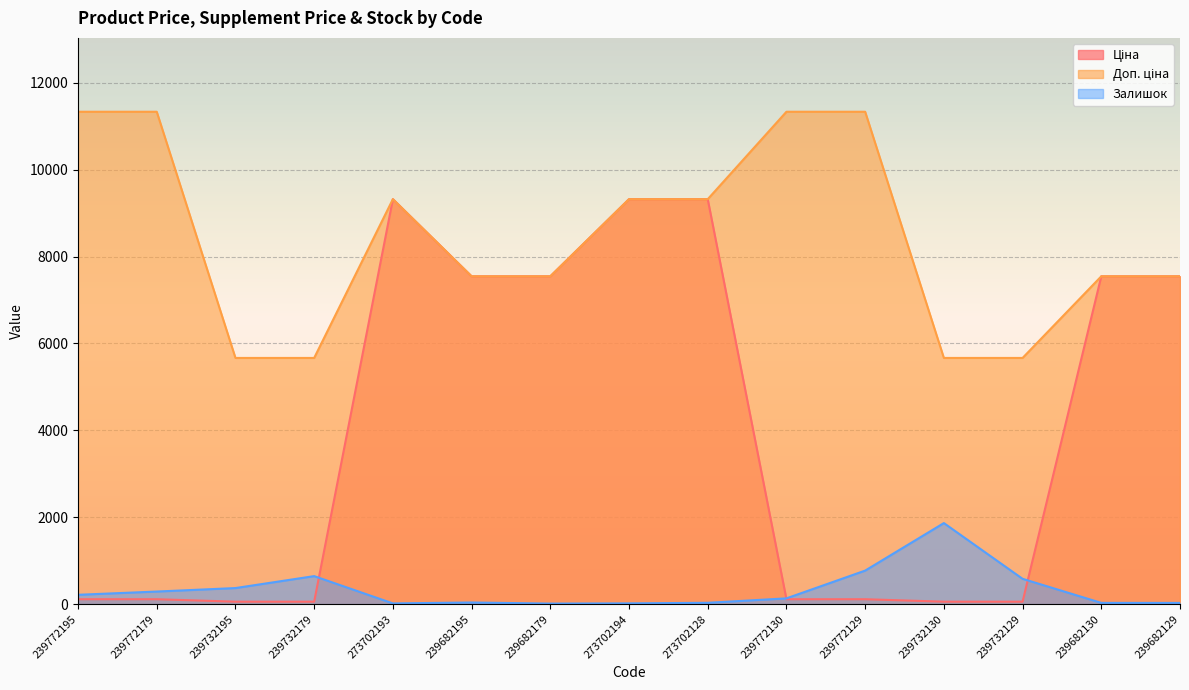

The value of Доп. ціна at 239682195 is 7545.9. True or false?

True